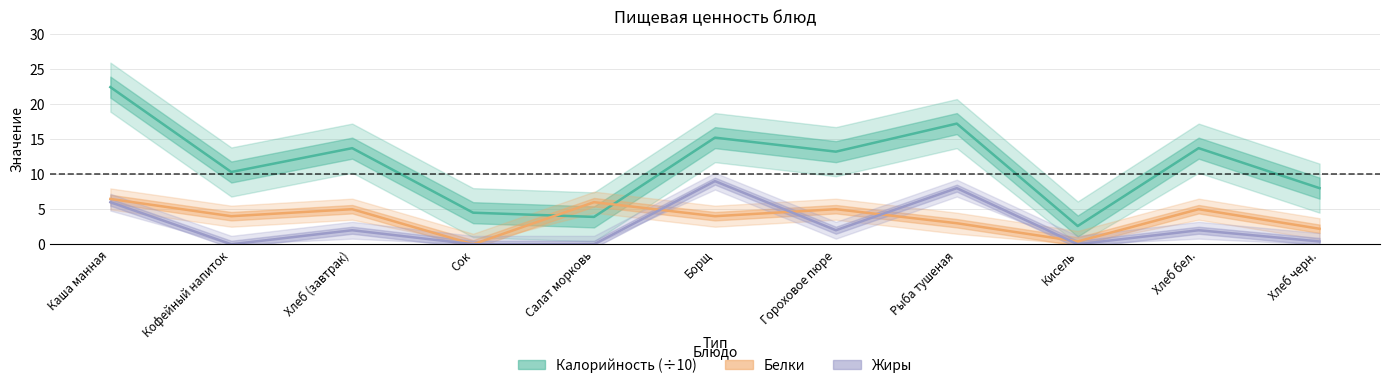

In Белки, how many points are higher than both neighbors (excluding endpoints)?

4